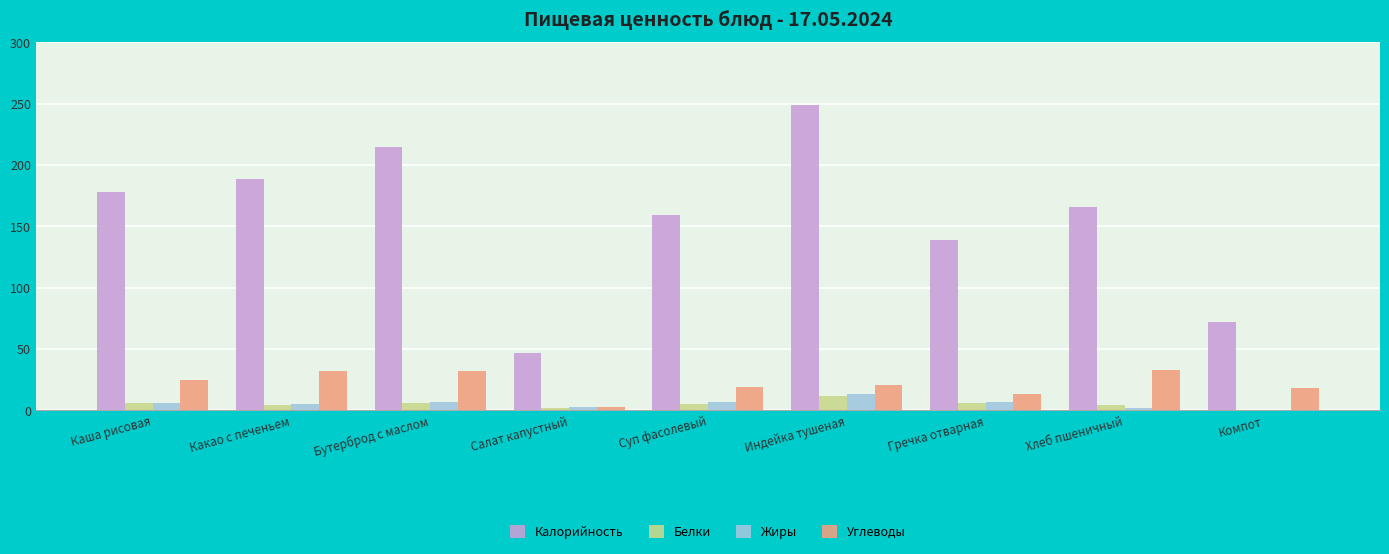

What is the greatest value displayed?

249